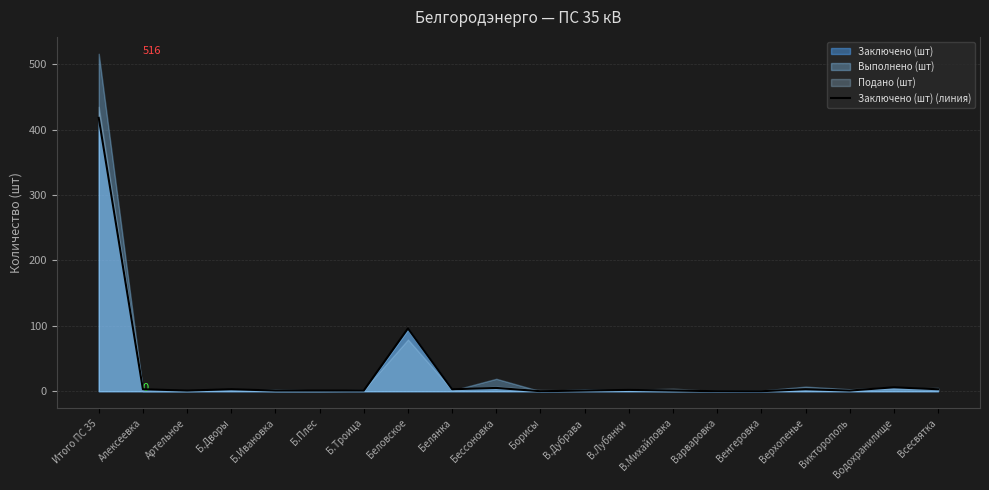

What is the difference between the second highest and second lowest values?

96